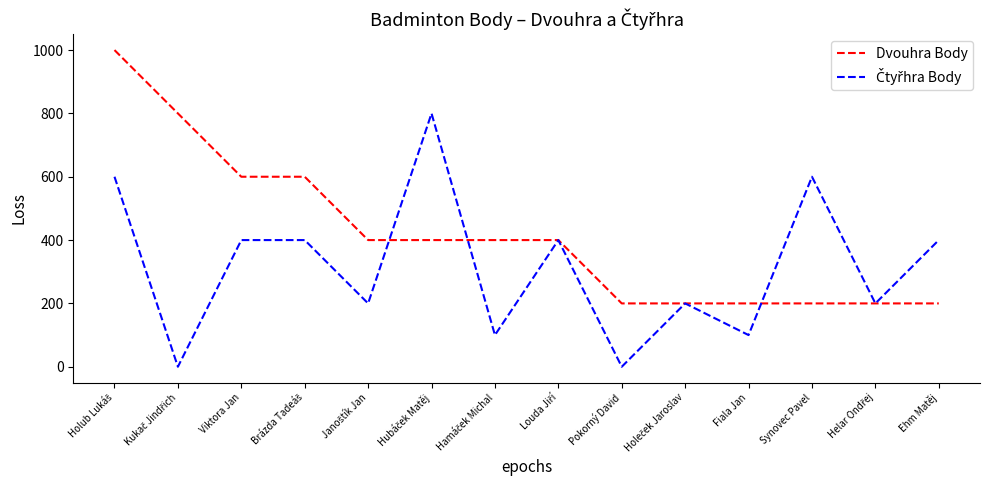

What is the maximum value for Dvouhra Body?

1000